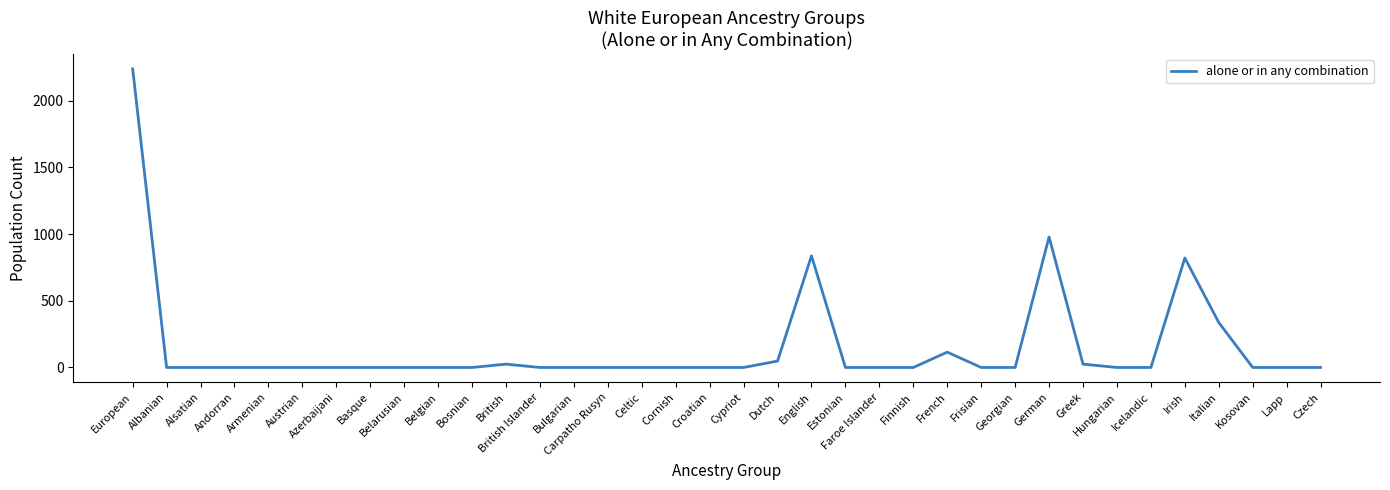

Between European and Italian, which is larger?

European